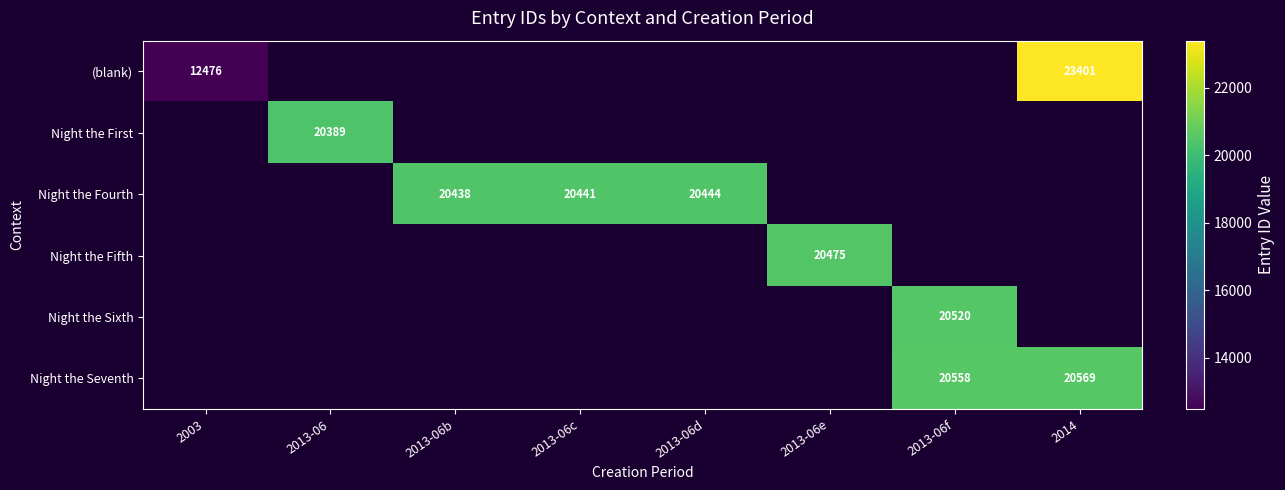

True or false: (blank) has a value of 19399 at 2003.

False